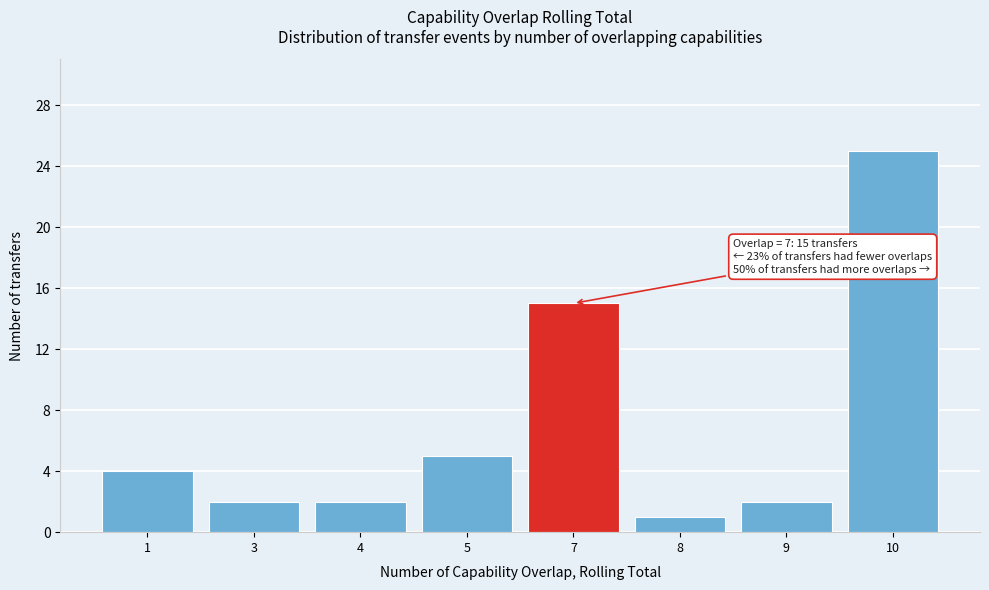

Reading left to right, what are all the values shown in this chart?

4	2	2	5	15	1	2	25